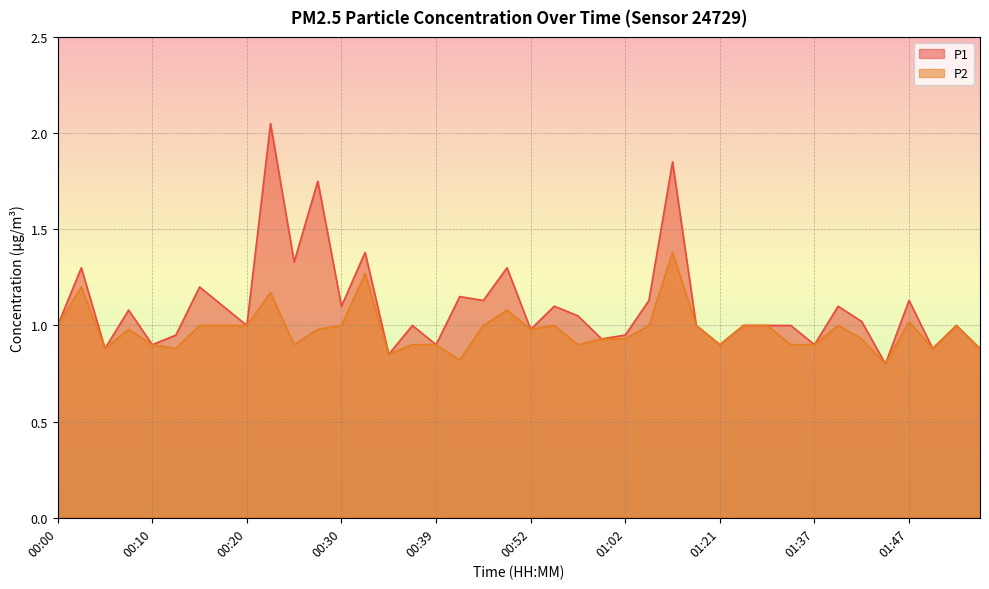

True or false: P1 and P2 cross at least once.

False